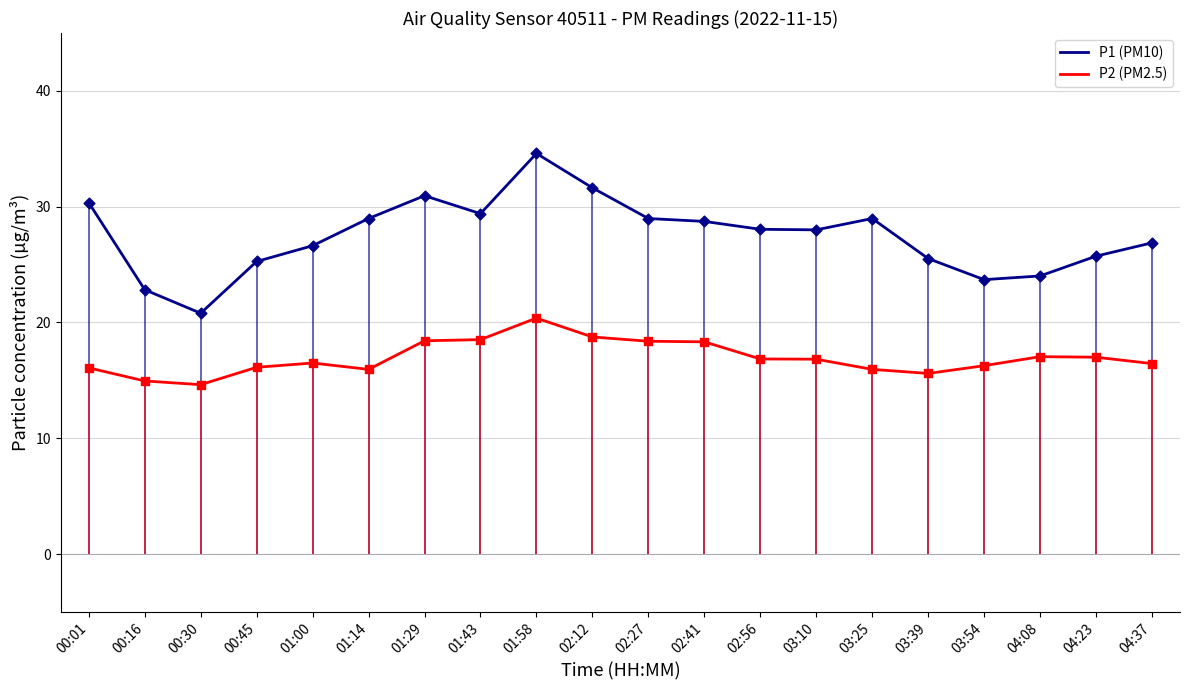

Which series has the largest total across all categories?

P1 (PM10)